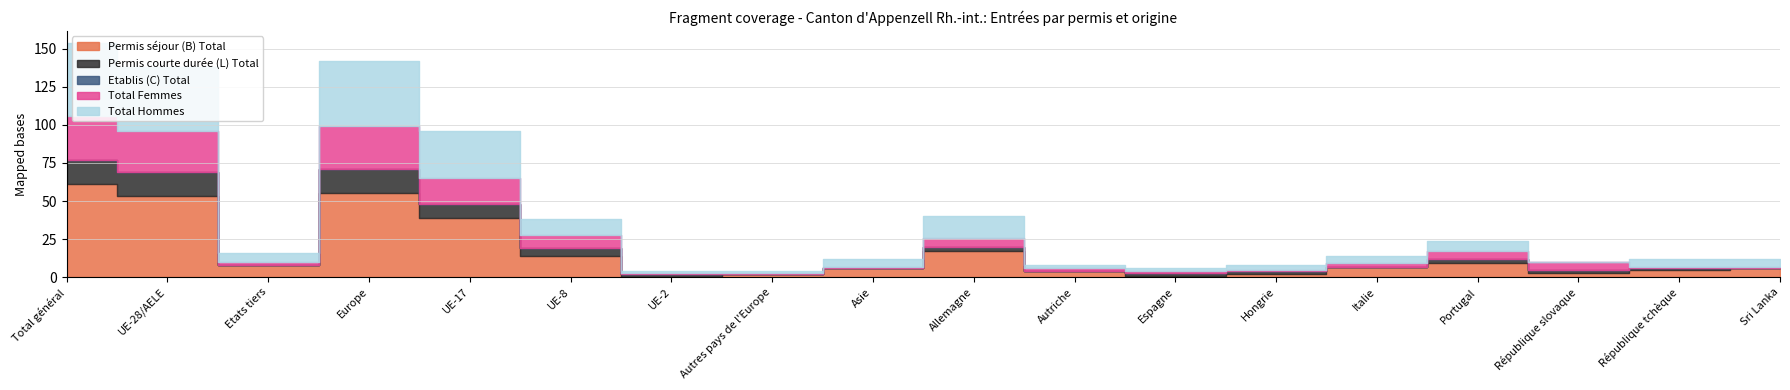

Does the chart display data point markers on the line(s)?

No